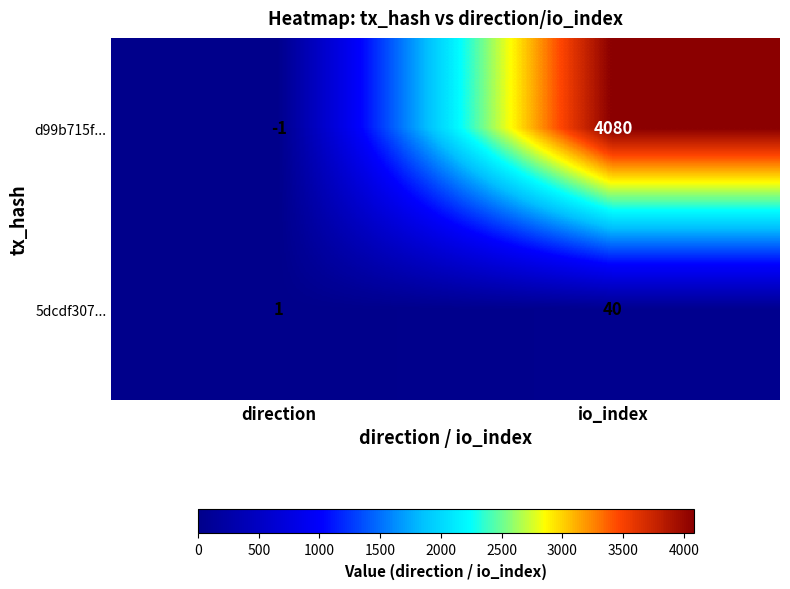

Reading left to right, extract all data points from this chart.

d99b715f...: -1	4080
5dcdf307...: 1	40